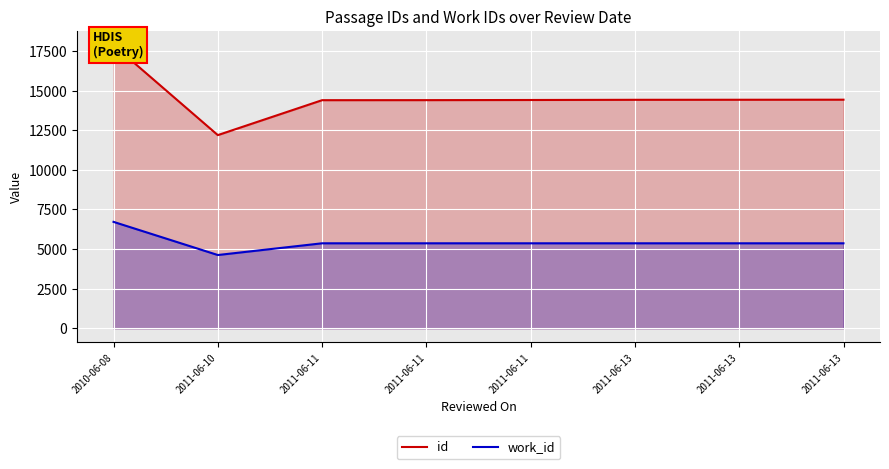

Reading right to left, what are all the values shown in this chart?

id: 2011-06-13=14427	2011-06-13=14423	2011-06-13=14420	2011-06-11=14408	2011-06-11=14399	2011-06-11=14396	2011-06-10=12192	2010-06-08=17875
work_id: 2011-06-13=5366	2011-06-13=5366	2011-06-13=5366	2011-06-11=5366	2011-06-11=5366	2011-06-11=5366	2011-06-10=4626	2010-06-08=6718